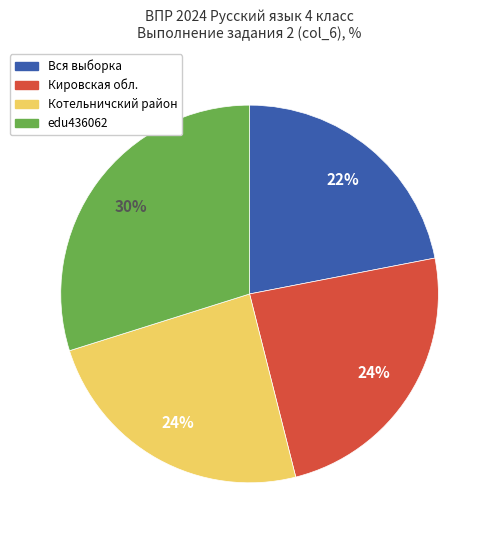

To the nearest percent, what is the difference between the Вся выборка and edu436062 slice percentages?

8%